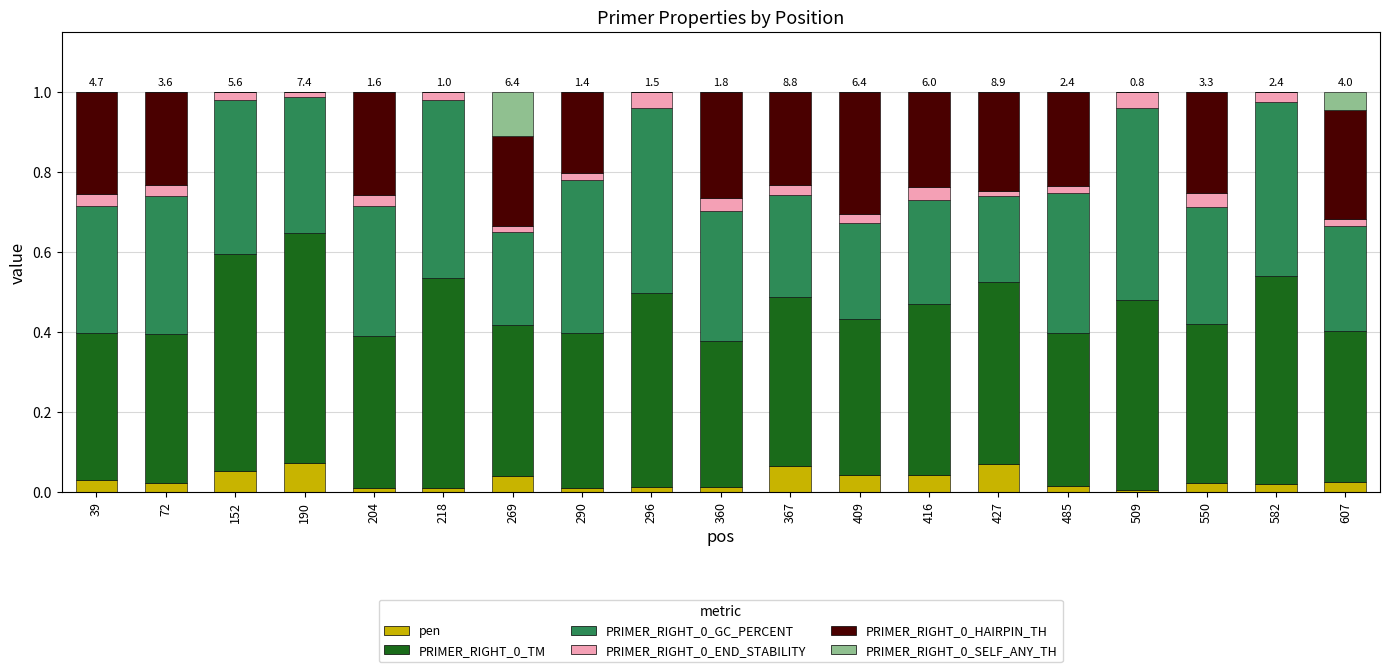

Are the bars grouped side by side (vs. stacked)?

No